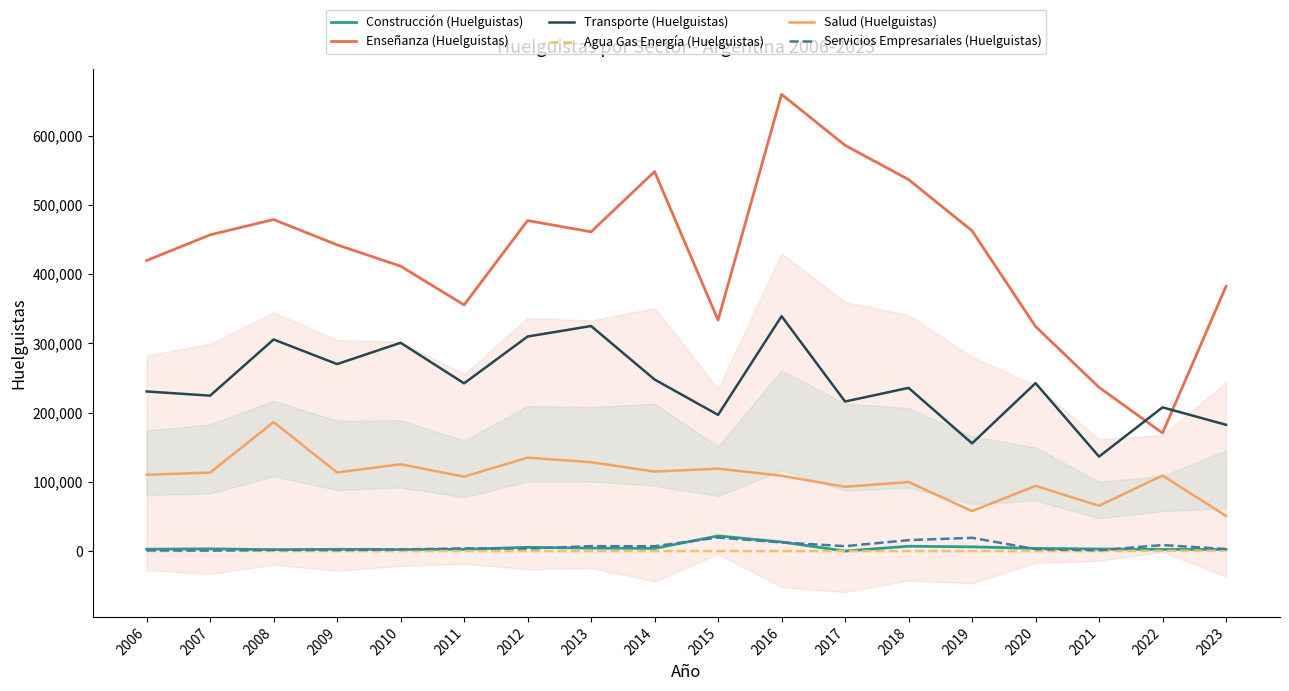

How many data points does each series have?

18